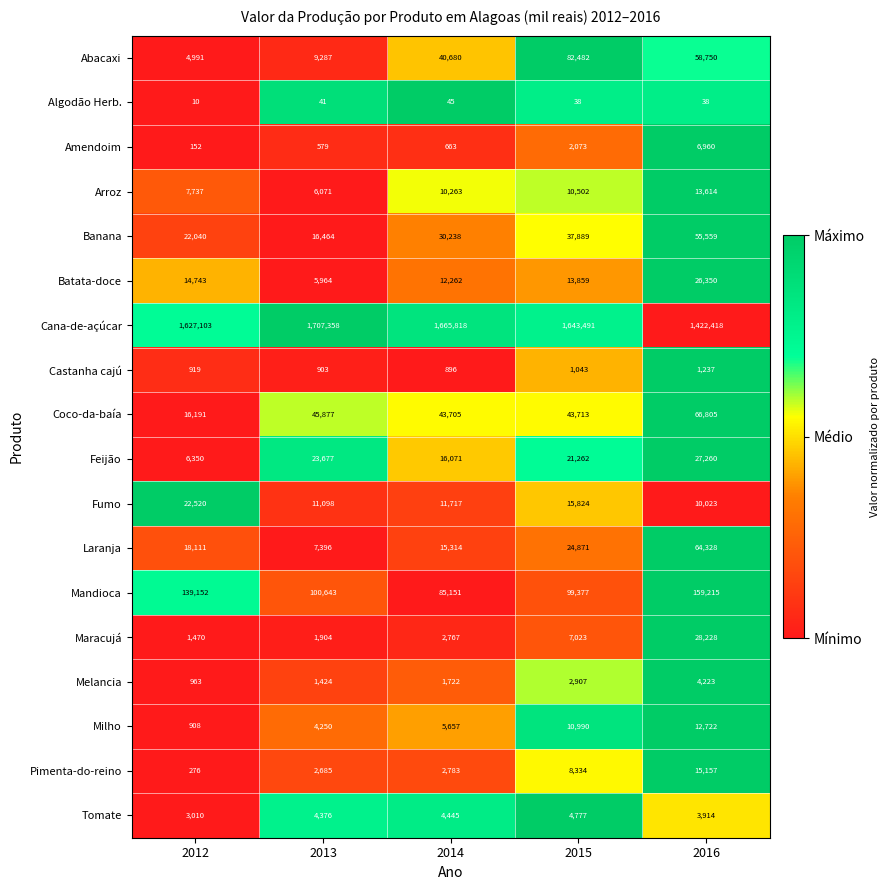

What is the total value across all series at 2013?

1949997